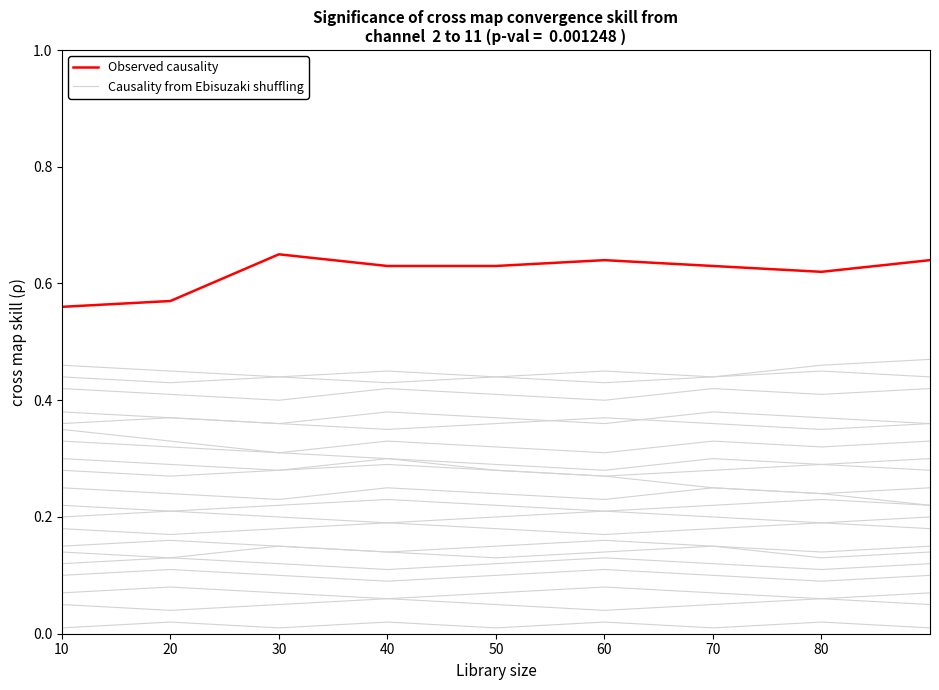

True or false: Causality from Ebisuzaki shuffling and Observed causality cross at least once.

False